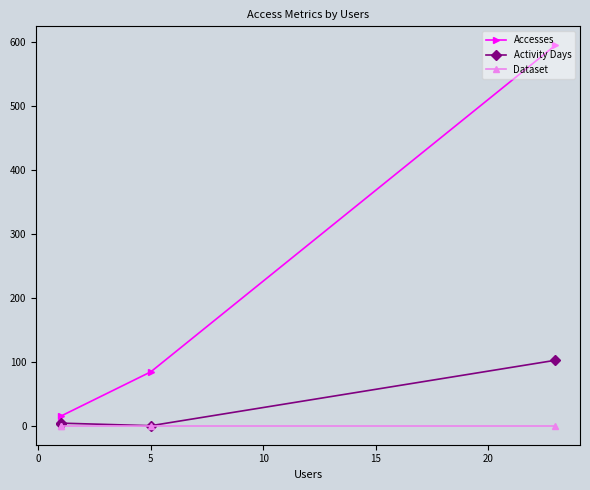

What are all the series names shown in the legend?

Accesses, Activity Days, Dataset